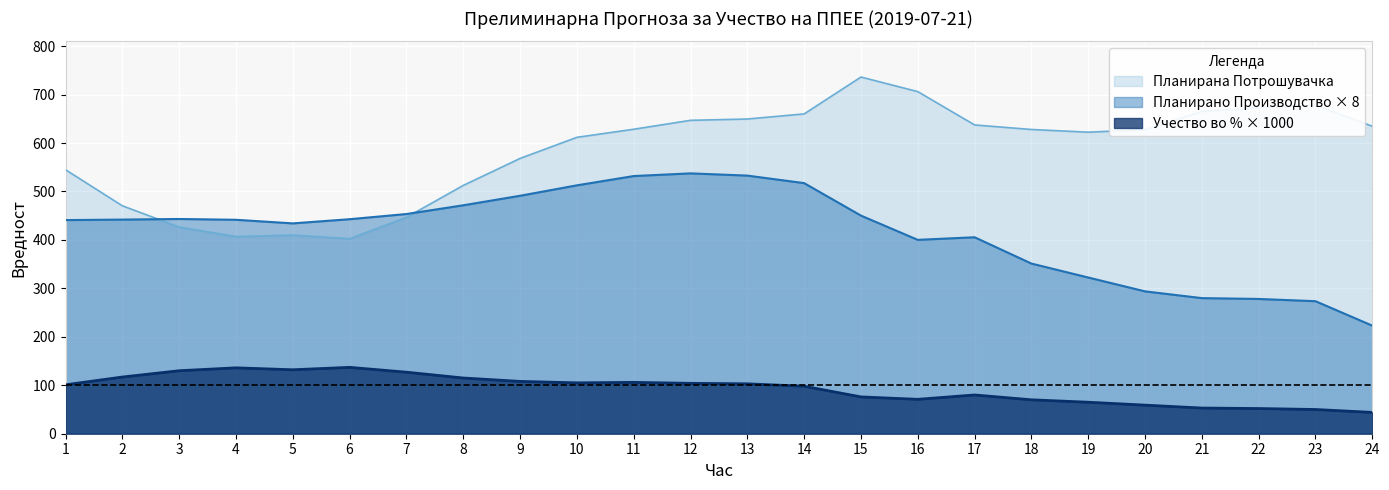

Is it true that Учество во % од конзумот equals 71.0 at 16?

True